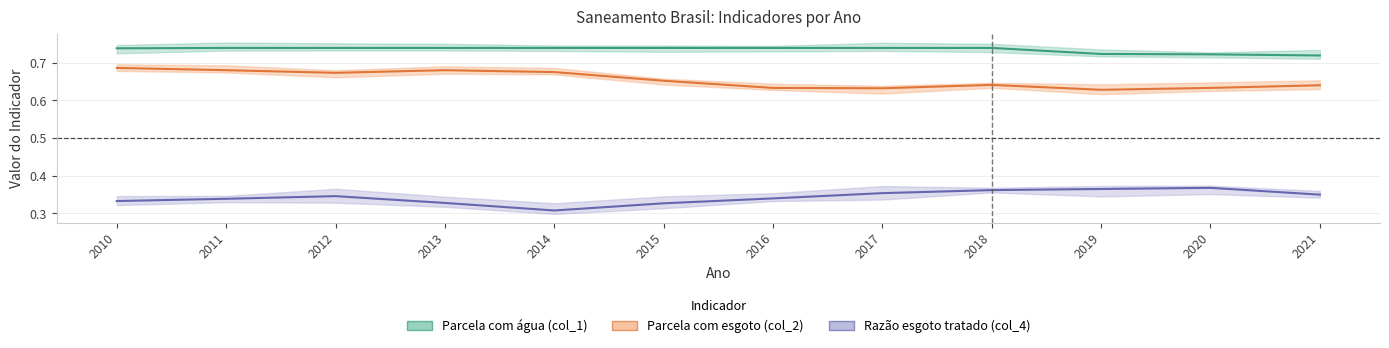

Reading left to right, transcribe all the data shown in this chart.

Parcela com água (col_1): 2010=0.7	2011=0.7	2012=0.7	2013=0.7	2014=0.7	2015=0.7	2016=0.7	2017=0.7	2018=0.7	2019=0.7	2020=0.7	2021=0.7
Parcela com esgoto (col_2): 2010=0.7	2011=0.7	2012=0.7	2013=0.7	2014=0.7	2015=0.7	2016=0.6	2017=0.6	2018=0.6	2019=0.6	2020=0.6	2021=0.6
Razão esgoto tratado (col_4): 2010=0.3	2011=0.3	2012=0.3	2013=0.3	2014=0.3	2015=0.3	2016=0.3	2017=0.4	2018=0.4	2019=0.4	2020=0.4	2021=0.3